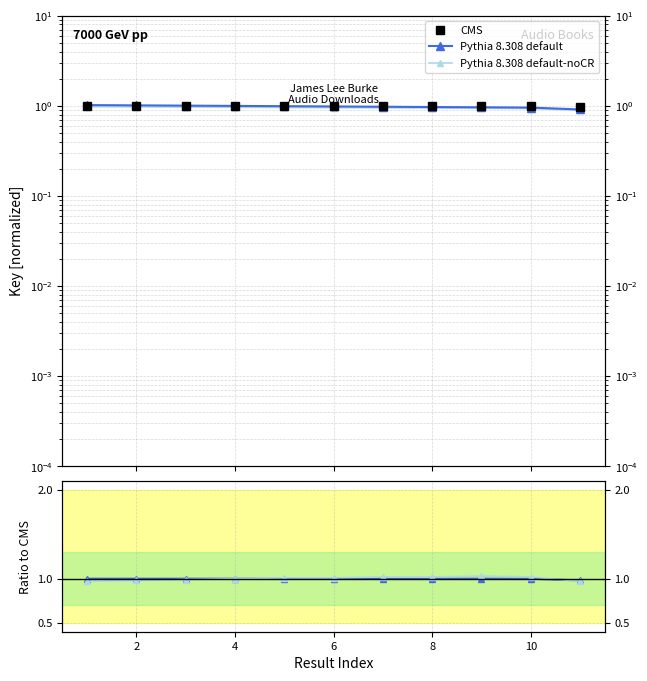

Is it true that CMS equals 0.6 at 10?

False